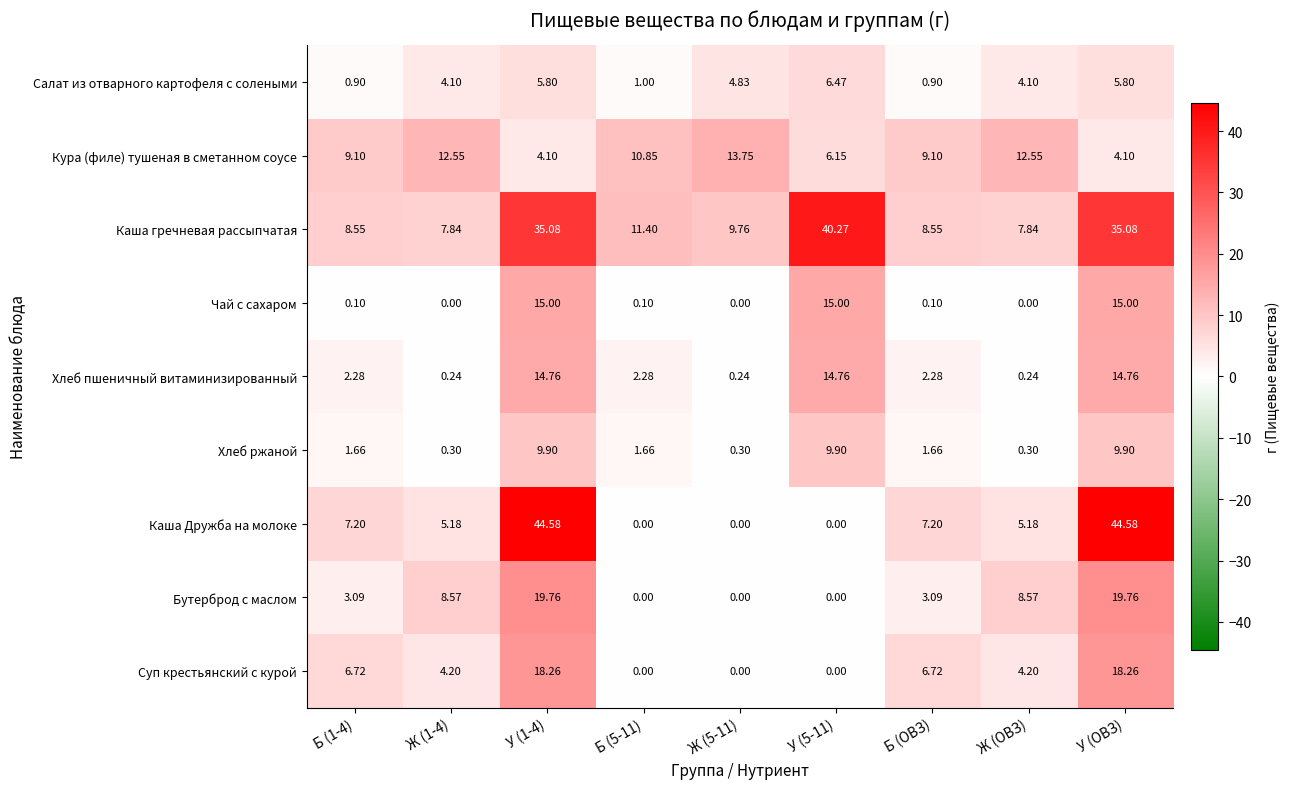

How many distinct data groups are displayed?

9